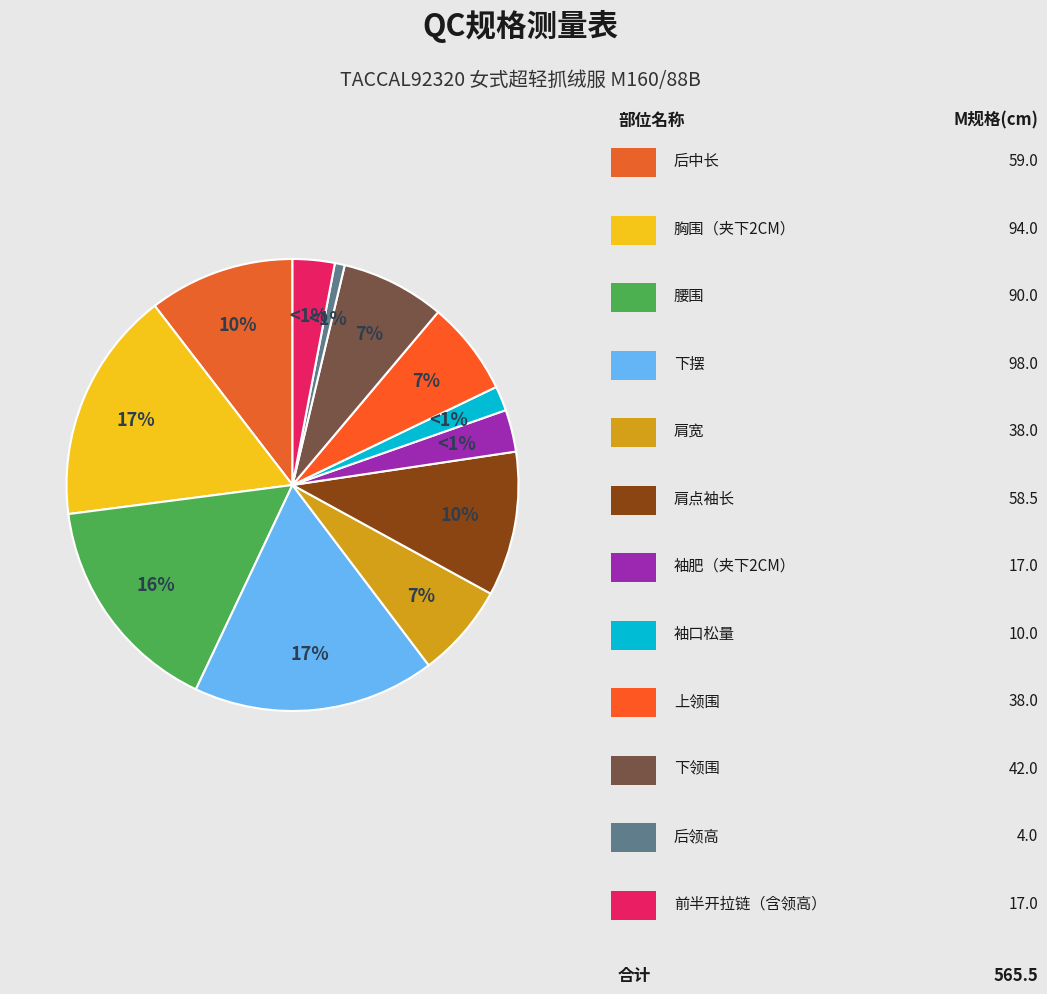

How much of the chart is everything except 肩点袖长?

89.7%